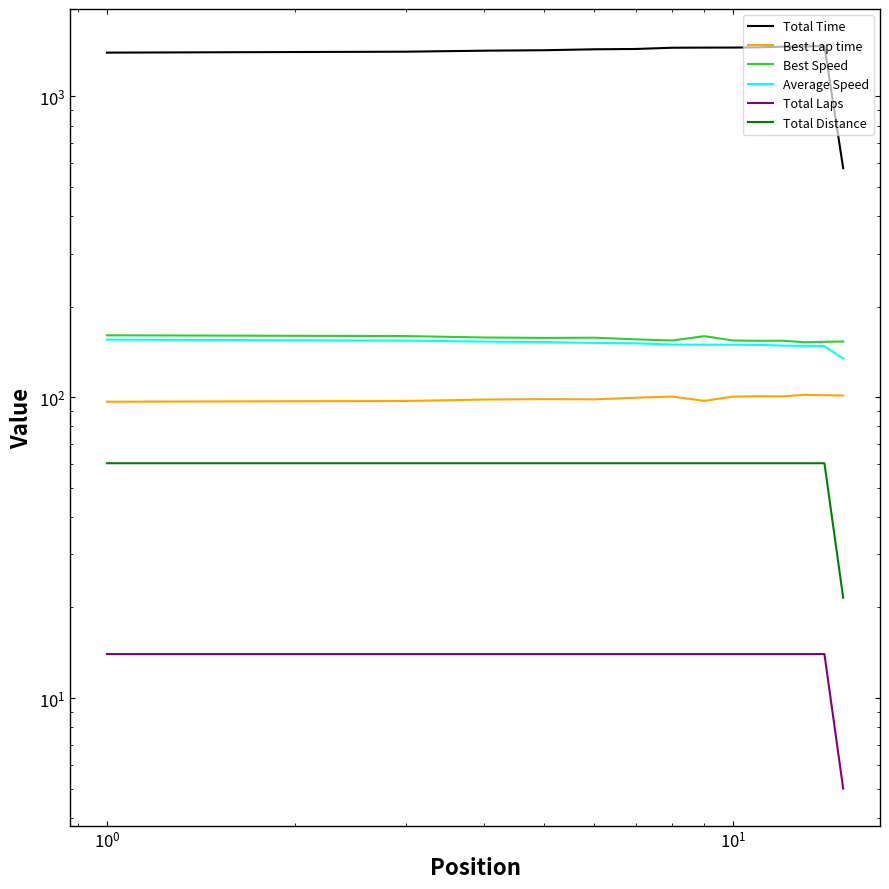

True or false: Total Laps and Total Time cross at least once.

False